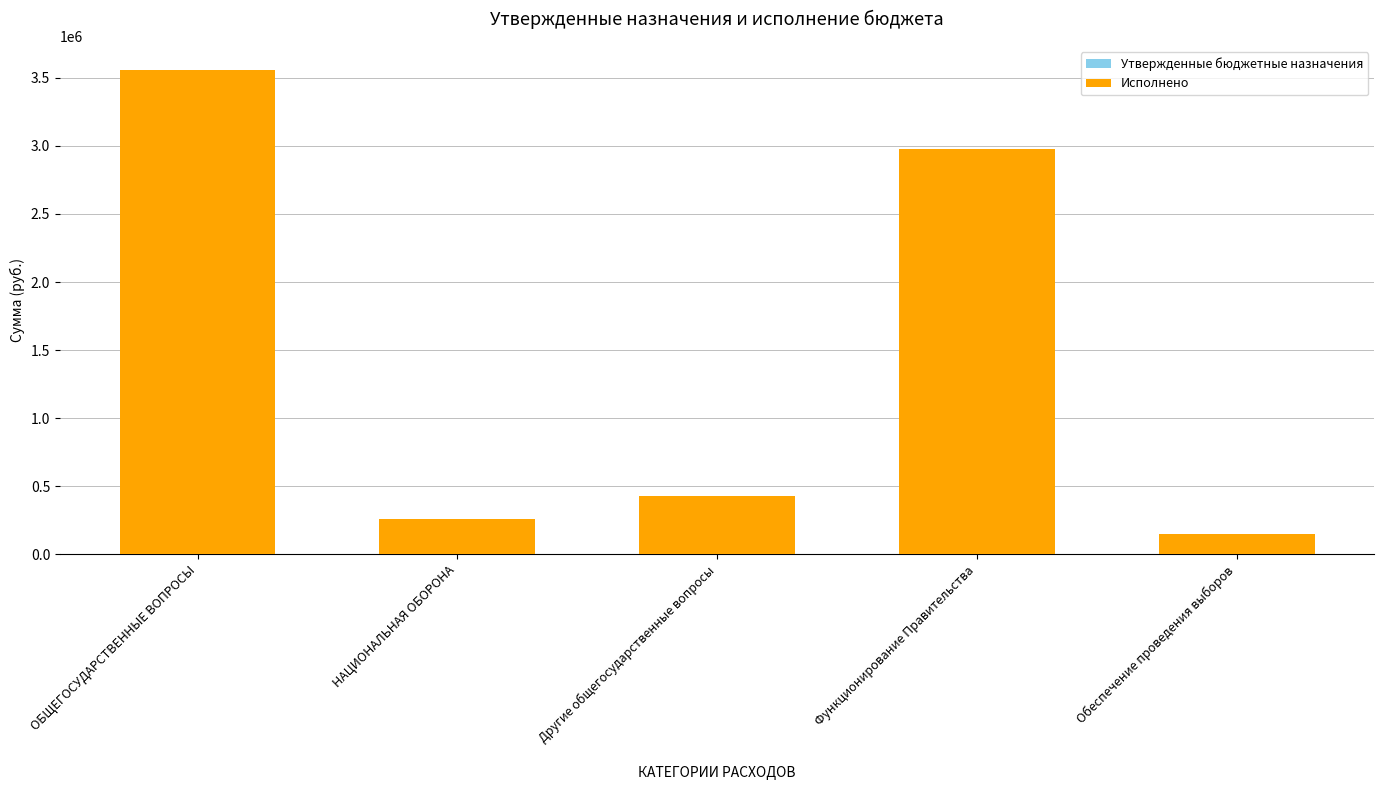

Which series has the largest total across all categories?

Утвержденные бюджетные назначения